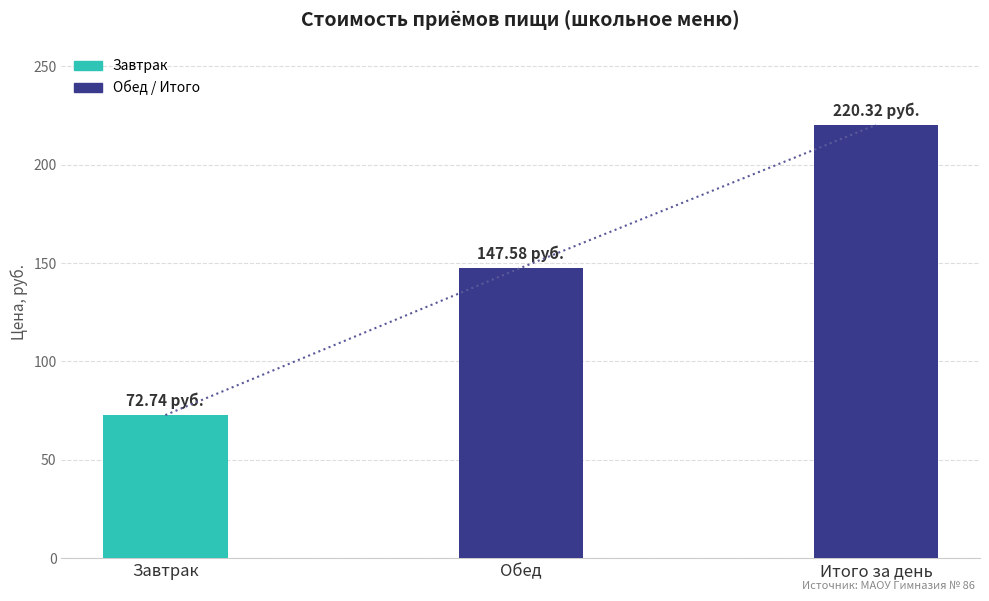

What is the label of the 2nd bar from the left?

Обед